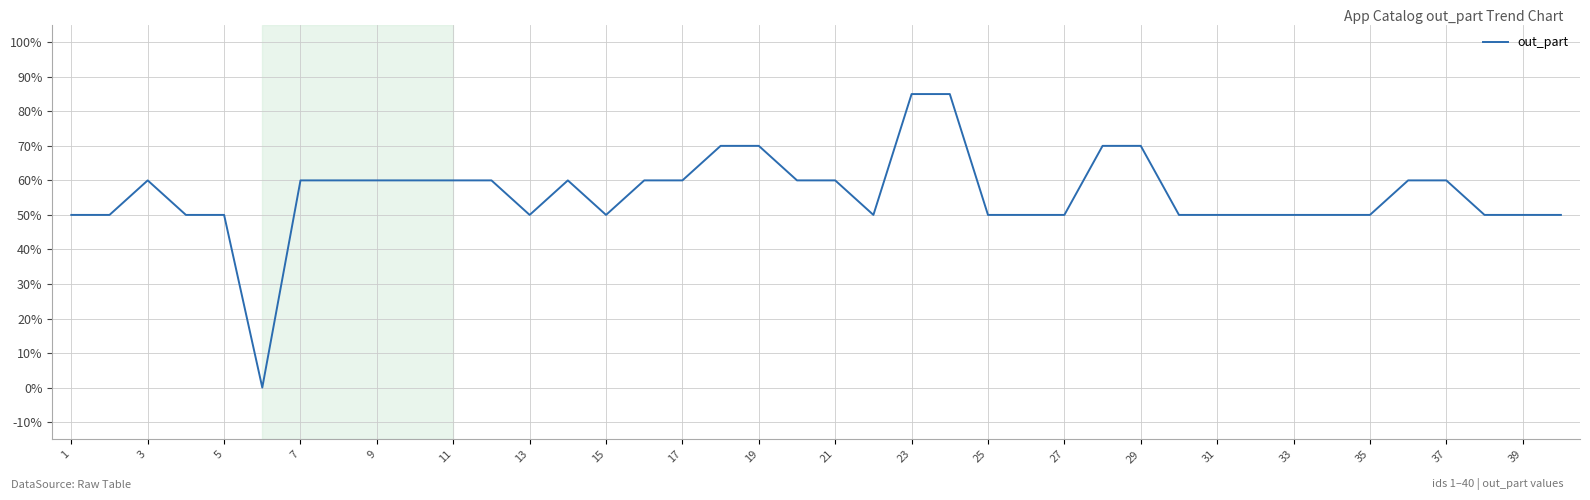

How many values are above zero?

39